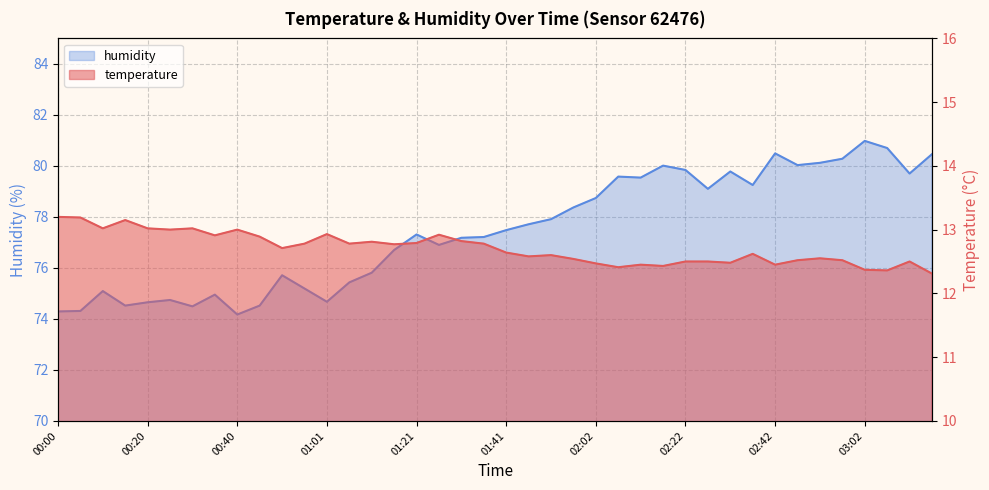

At how many categories does at least one series exceed 41?

40